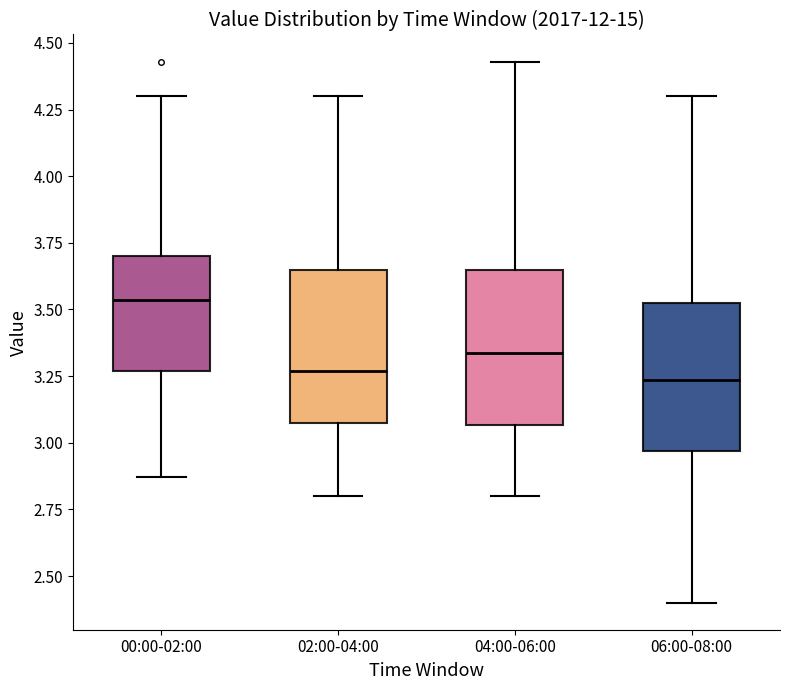

Reading left to right, read every box against the y-axis: the position of its median line, the range the box covers, and the ends of its whiskers. The values are not printed on the chart, so give them approximately, as read against the axis.

00:00-02:00: median 3.55, box 3.25 to 3.70, whiskers 2.85 to 4.30
02:00-04:00: median 3.25, box 3.10 to 3.65, whiskers 2.80 to 4.30
04:00-06:00: median 3.35, box 3.05 to 3.65, whiskers 2.80 to 4.45
06:00-08:00: median 3.25, box 2.95 to 3.55, whiskers 2.40 to 4.30